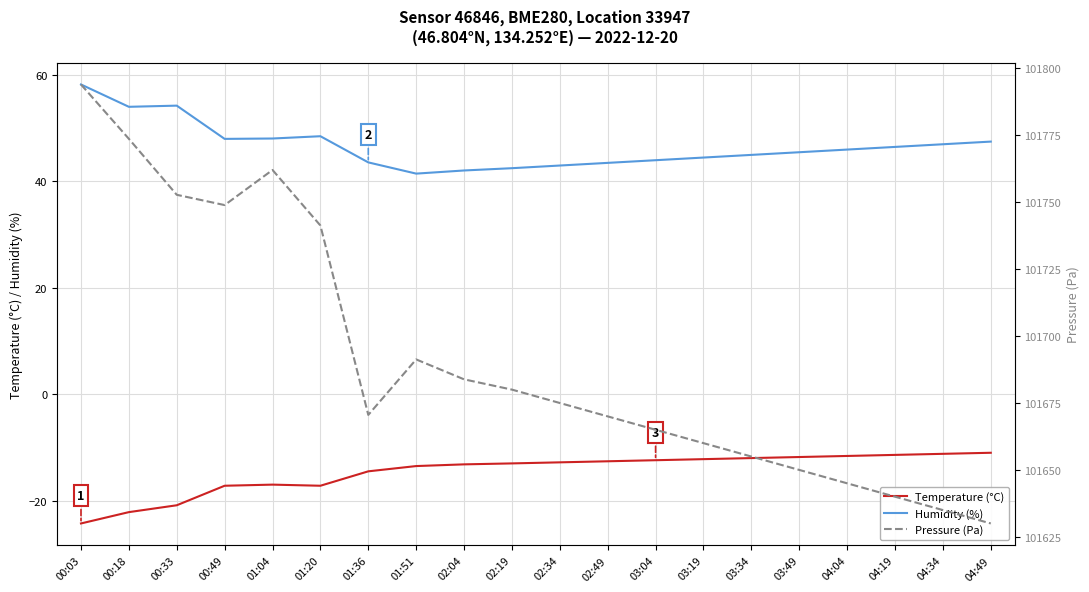

The Pressure (Pa) series shows 63905.5 at 03:34. True or false?

False